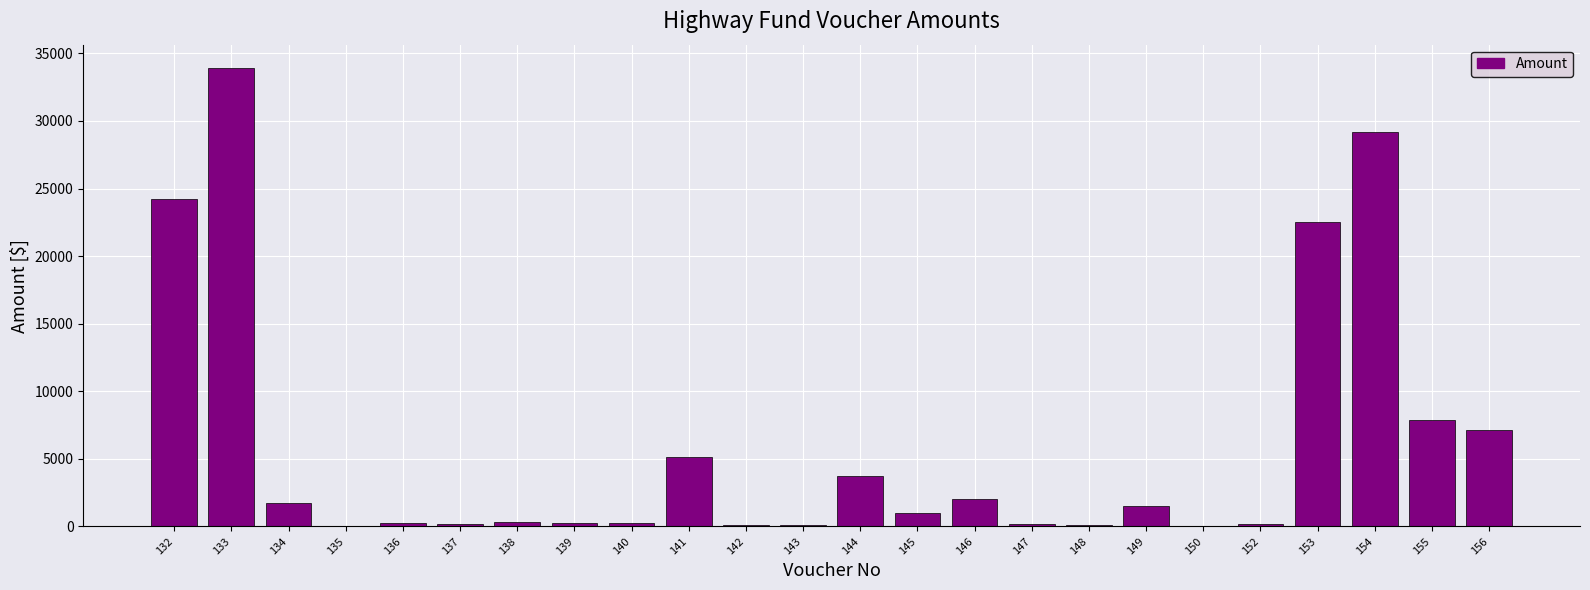

What is the greatest value displayed?

33947.2